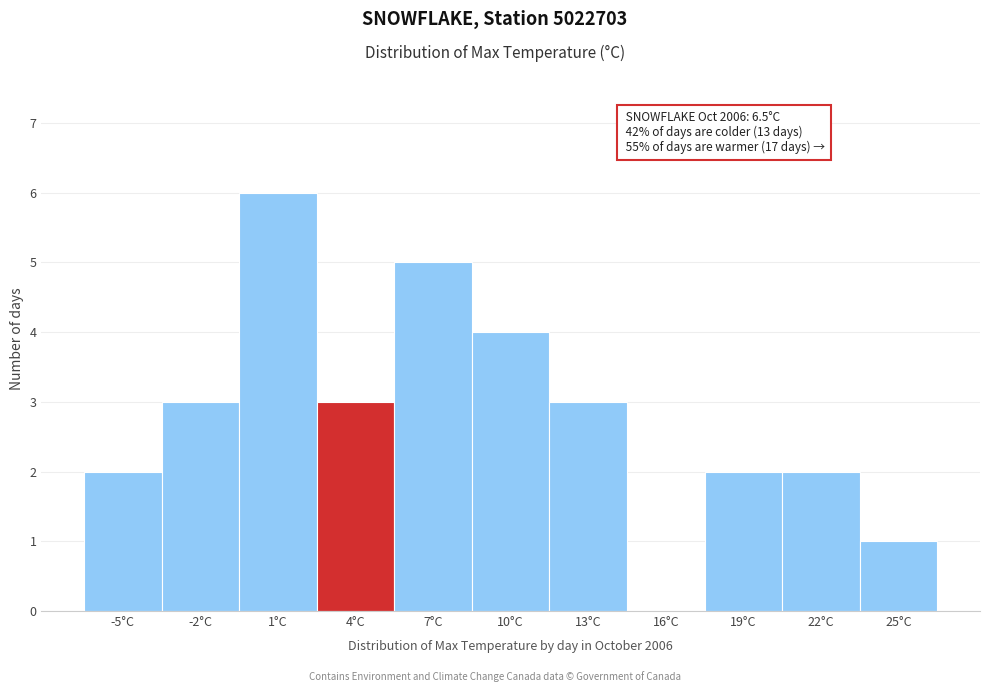

Reading left to right, what are all the values shown in this chart?

-5°C=2	-2°C=3	1°C=6	4°C=3	7°C=5	10°C=4	13°C=3	16°C=0	19°C=2	22°C=2	25°C=1